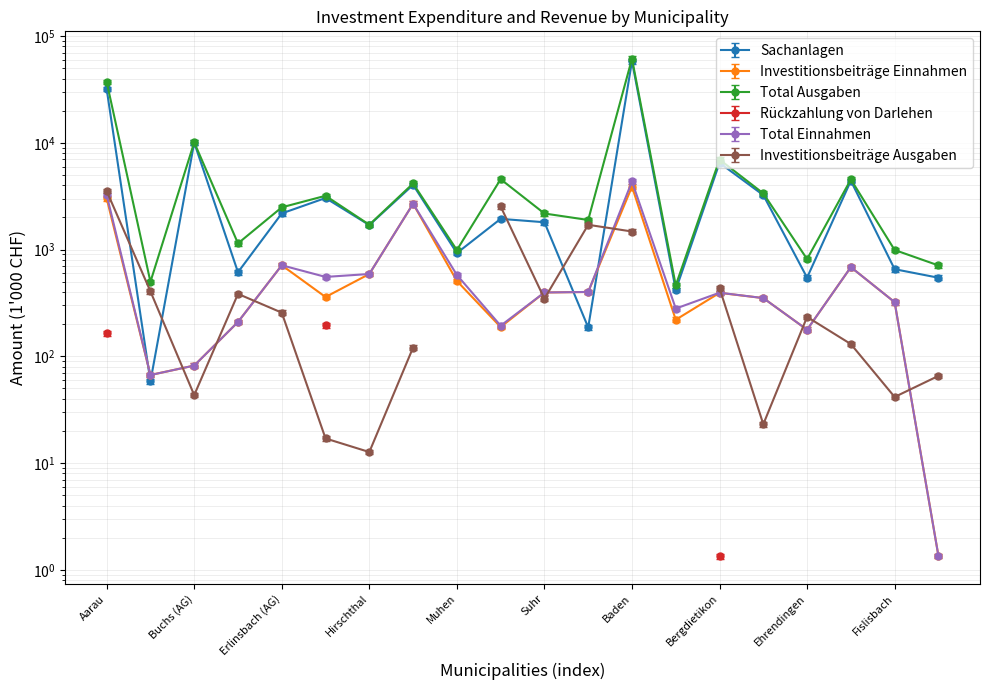

What is the value of the Total Ausgaben point at the 20th from the left?

675.1